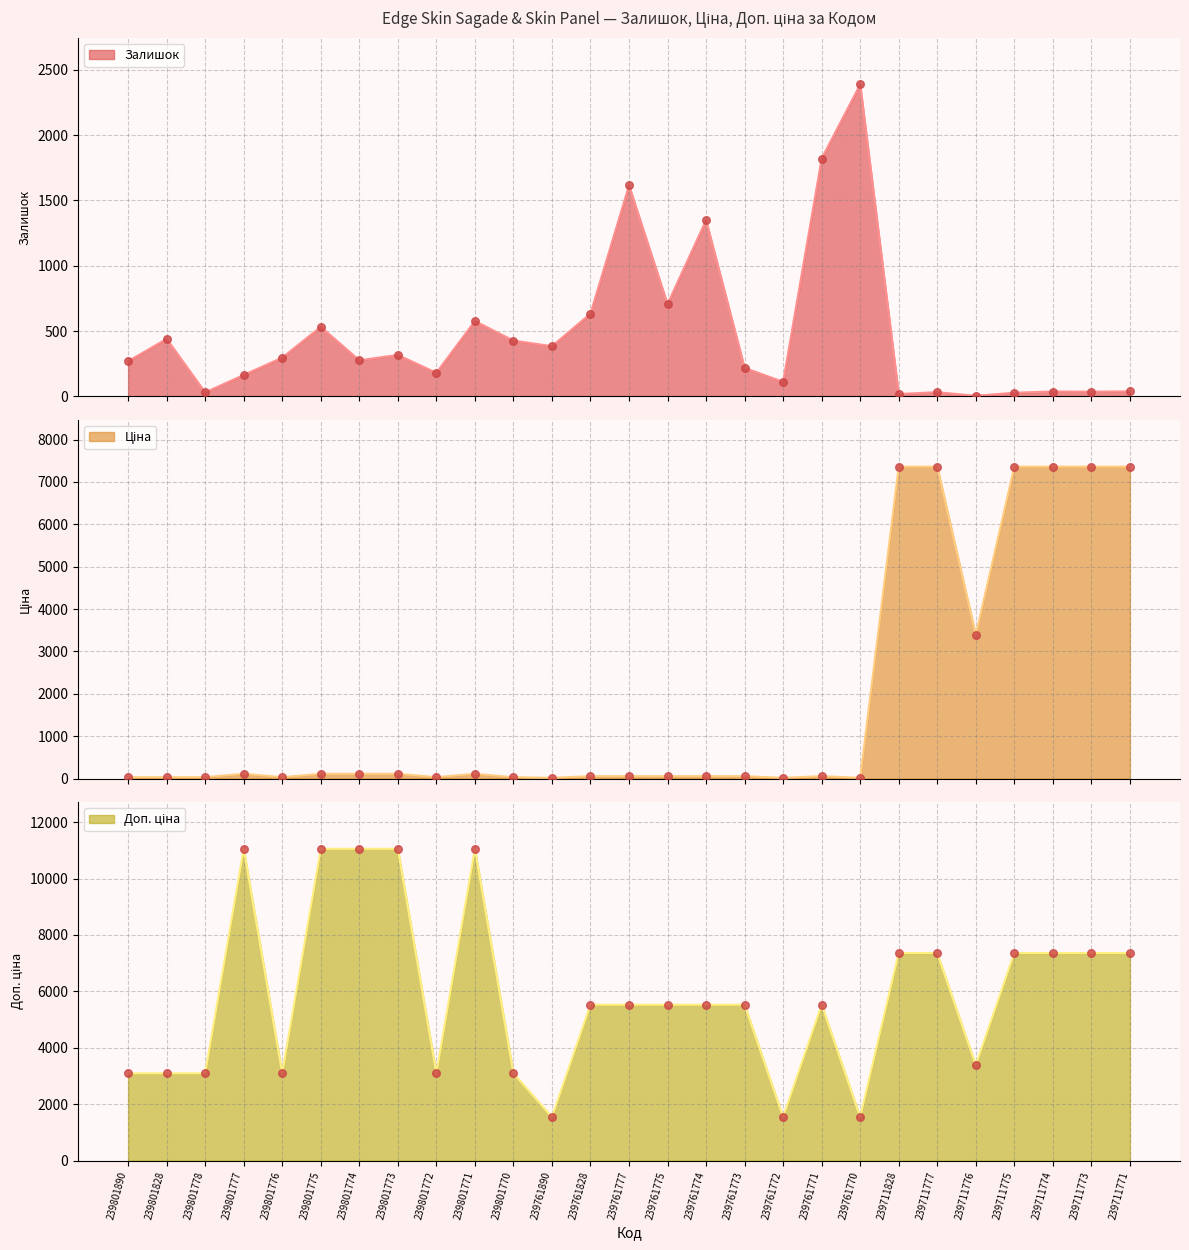

What is the total value across all series at 239761777?

7197.3